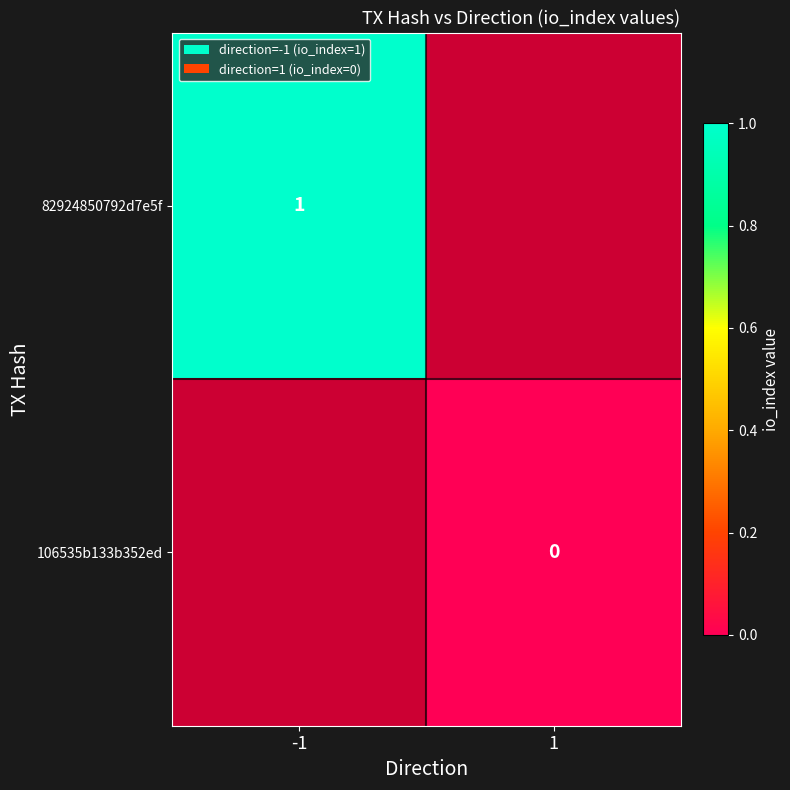

The 82924850792d7e5f series shows 2 at -1. True or false?

False